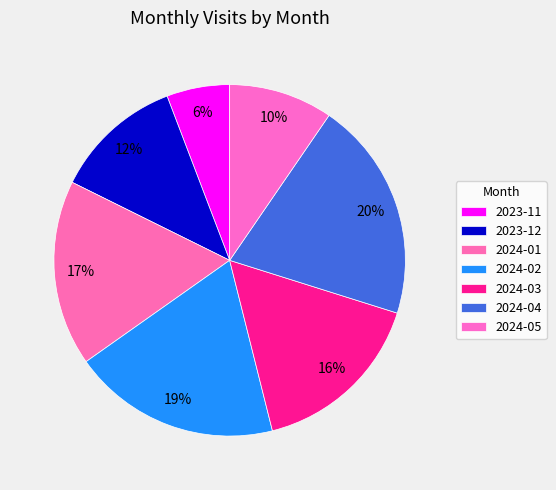

Is there any slice that represents more than half of the pie?

No